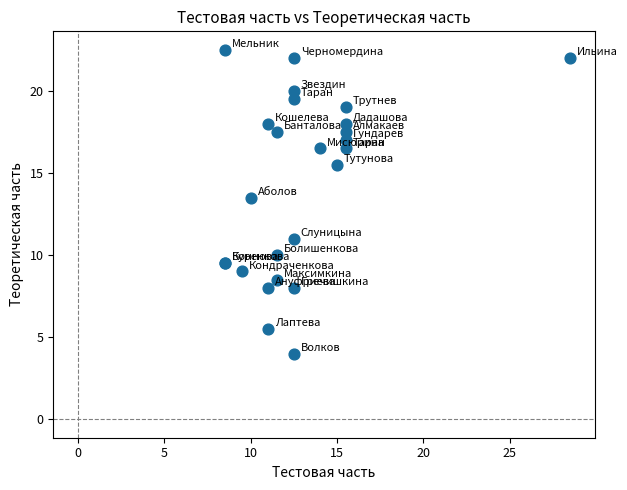

What Y value in the scatter plot is closest to 13?

13.5